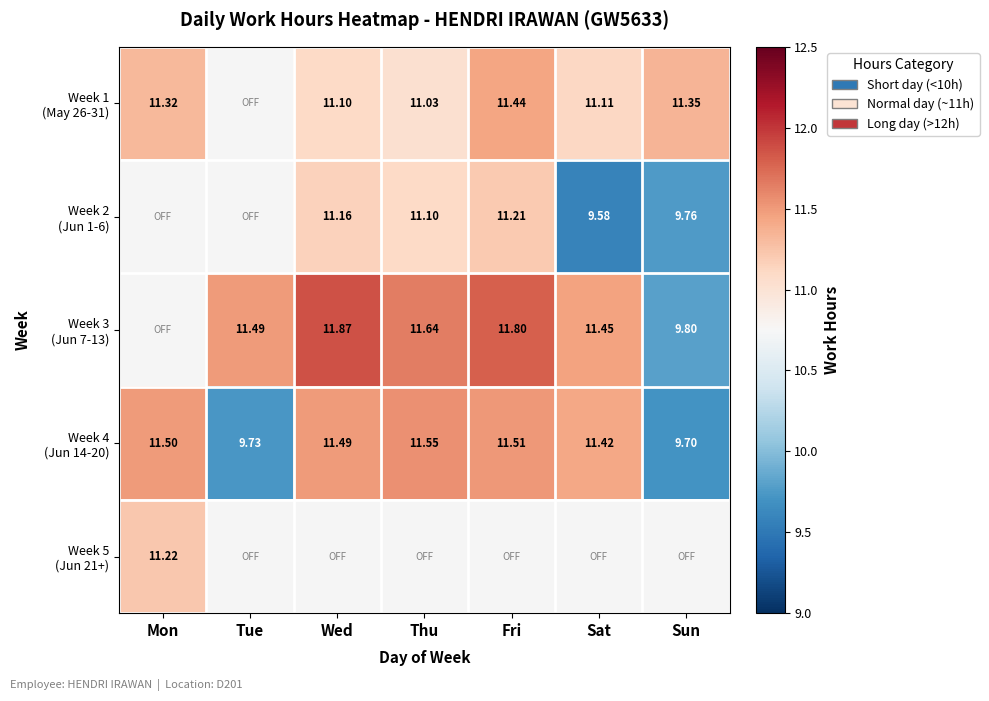

Which series changed the most between Tue and Wed?

Week 4 (Jun 14-20)